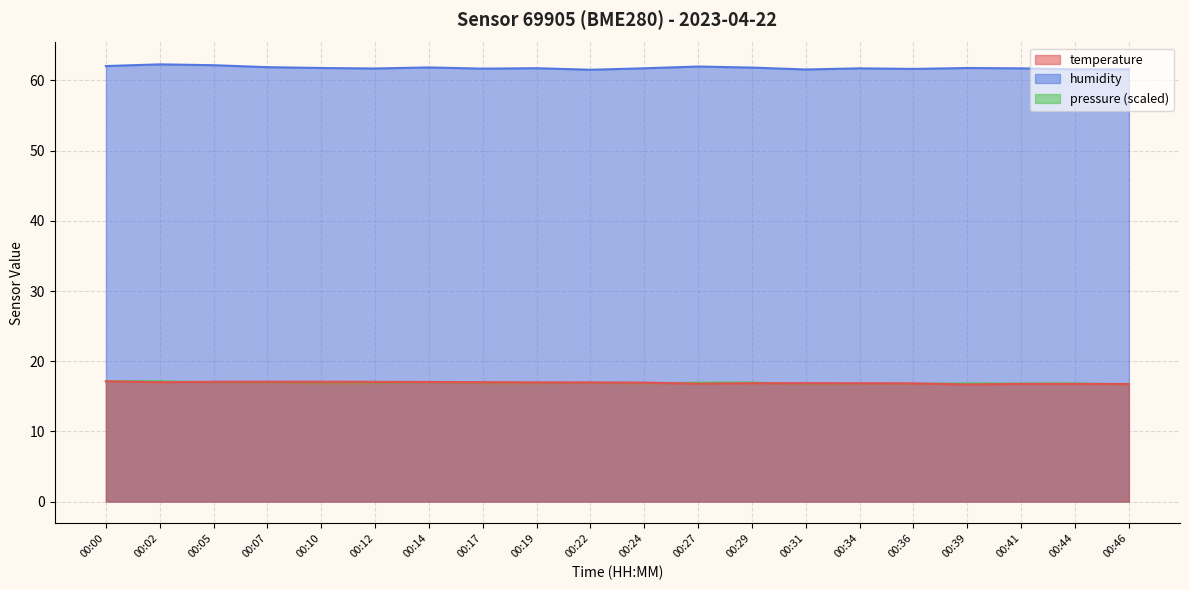

What is the difference between the temperature values at 00:46 and 00:02?

0.2